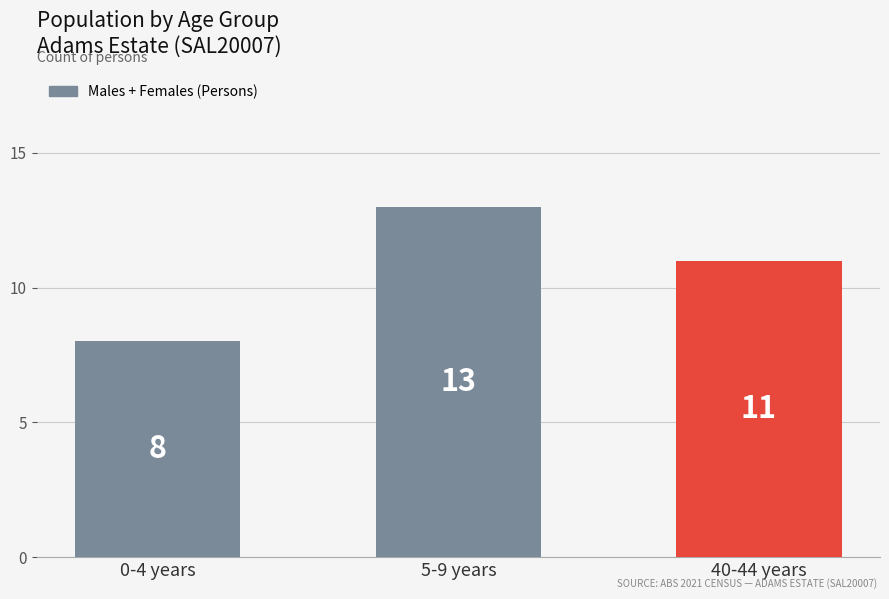

Reading left to right, list all the values displayed in this chart.

8	13	11